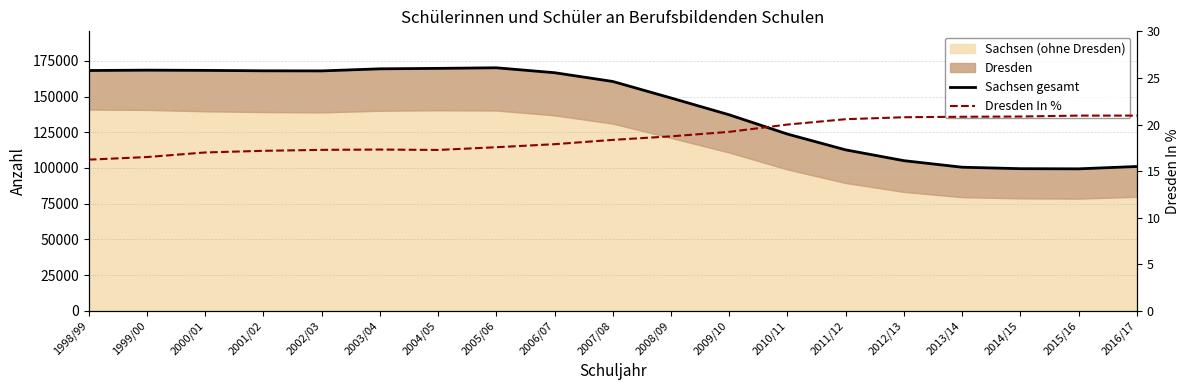

Reading left to right, list all the values displayed in this chart.

Sachsen gesamt: 168202.0	168444.0	168286.0	167990.0	167923.0	169366.0	169690.0	170095.0	166656.0	160524.0	148974.0	137205.0	123727.0	112666.0	105106.0	100517.0	99499.0	99389.0	101022.0
Dresden In %: 16.2	16.5	17.0	17.2	17.3	17.3	17.3	17.6	17.9	18.3	18.7	19.2	20.0	20.6	20.8	20.8	20.9	21.0	21.0